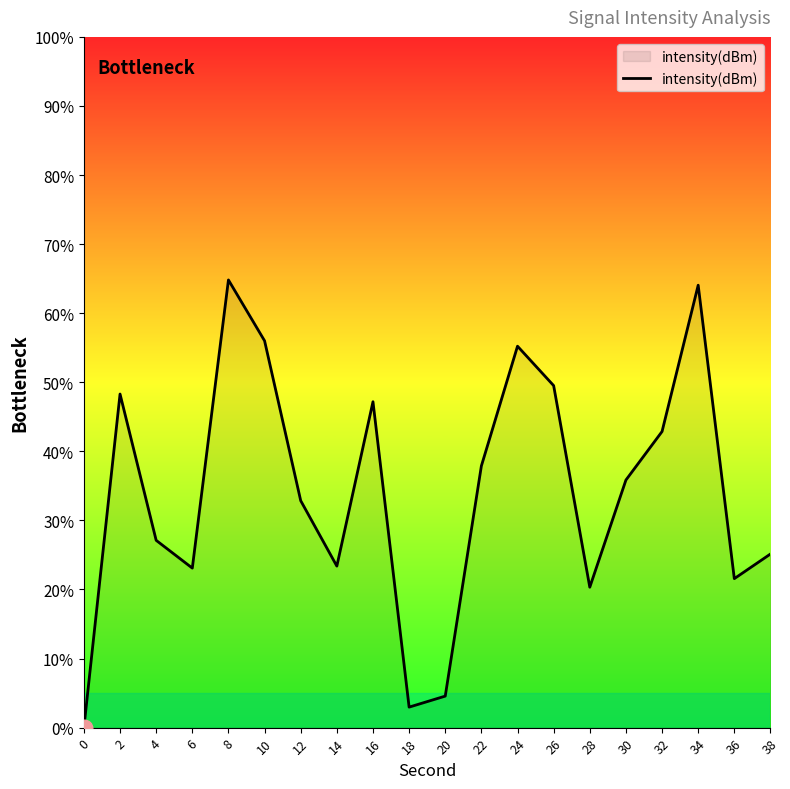

Where does the data first go above 35?

2